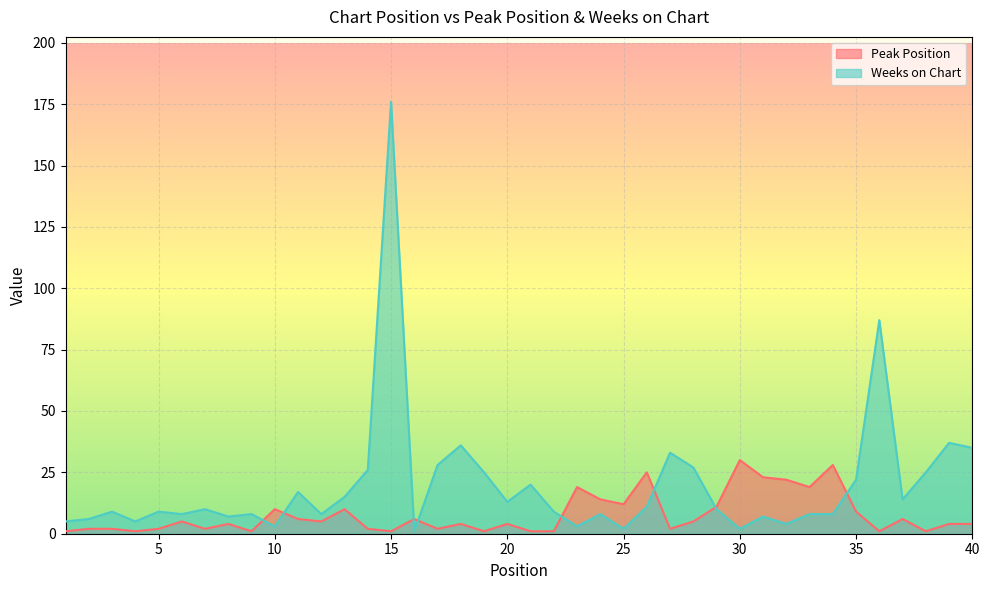

Reading left to right, list all the values displayed in this chart.

Peak Position: 1	2	2	1	2	5	2	4	1	10	6	5	10	2	1	6	2	4	1	4	1	1	19	14	12	25	2	5	11	30	23	22	19	28	9	1	6	1	4	4
Weeks on Chart: 5	6	9	5	9	8	10	7	8	3	17	8	15	26	176	1	28	36	25	13	20	9	3	8	2	11	33	27	10	2	7	4	8	8	22	87	14	25	37	35